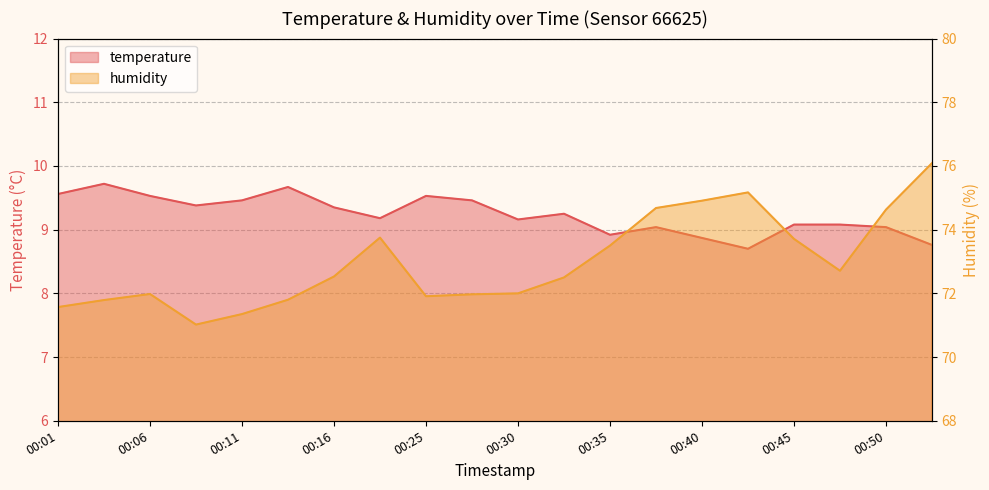

True or false: humidity has a value of 72.5 at 00:32.

True